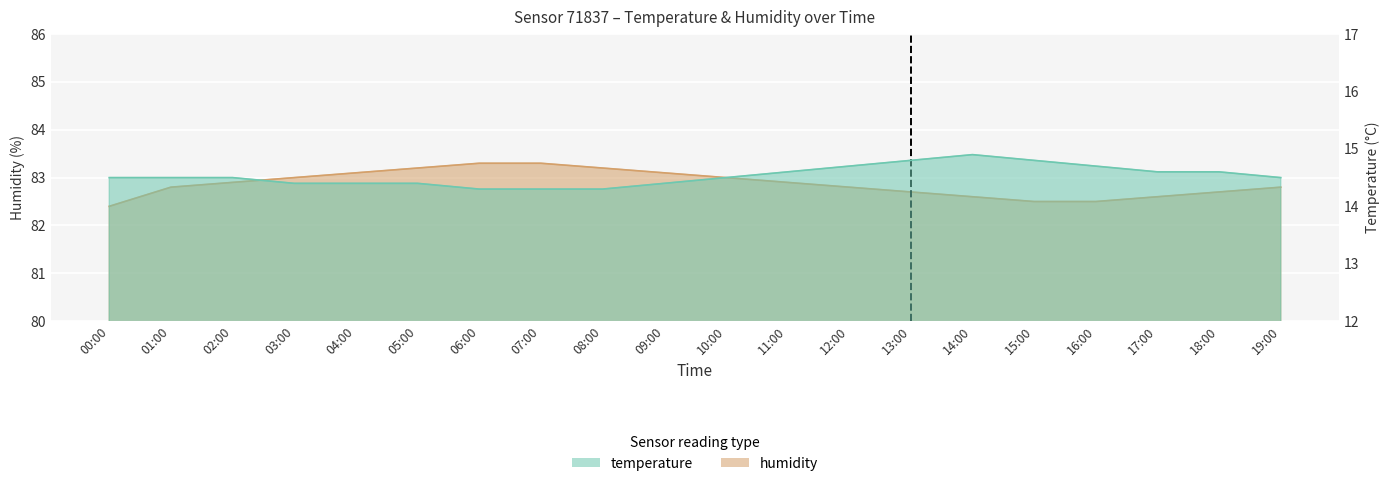

True or false: temperature has a value of 14.4 at 04:00.

True